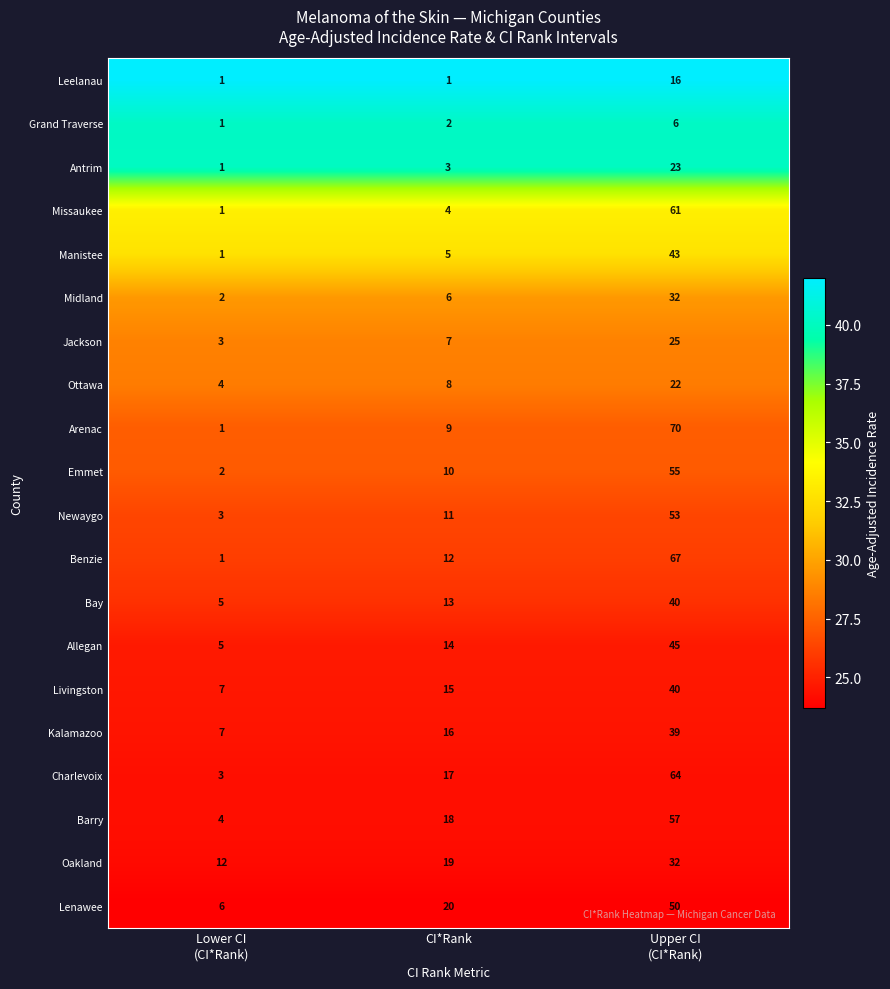

What is the spread (max minus min) of values at CI*Rank?

19